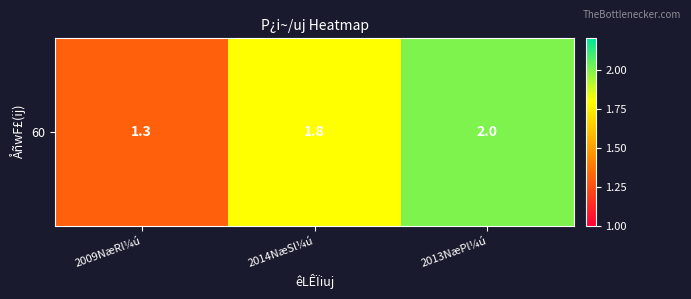

What is the sum of all values?

5.1